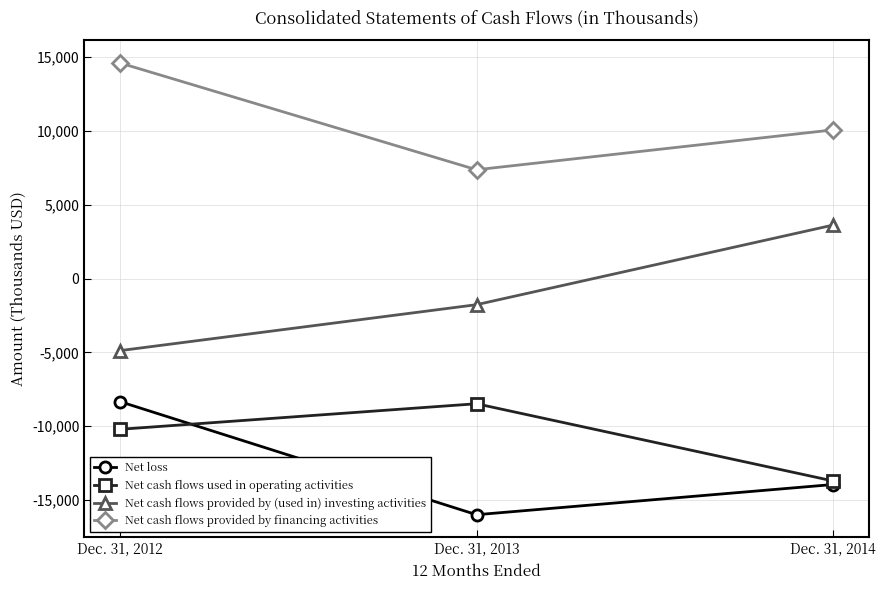

What is the smallest value displayed?

-15987